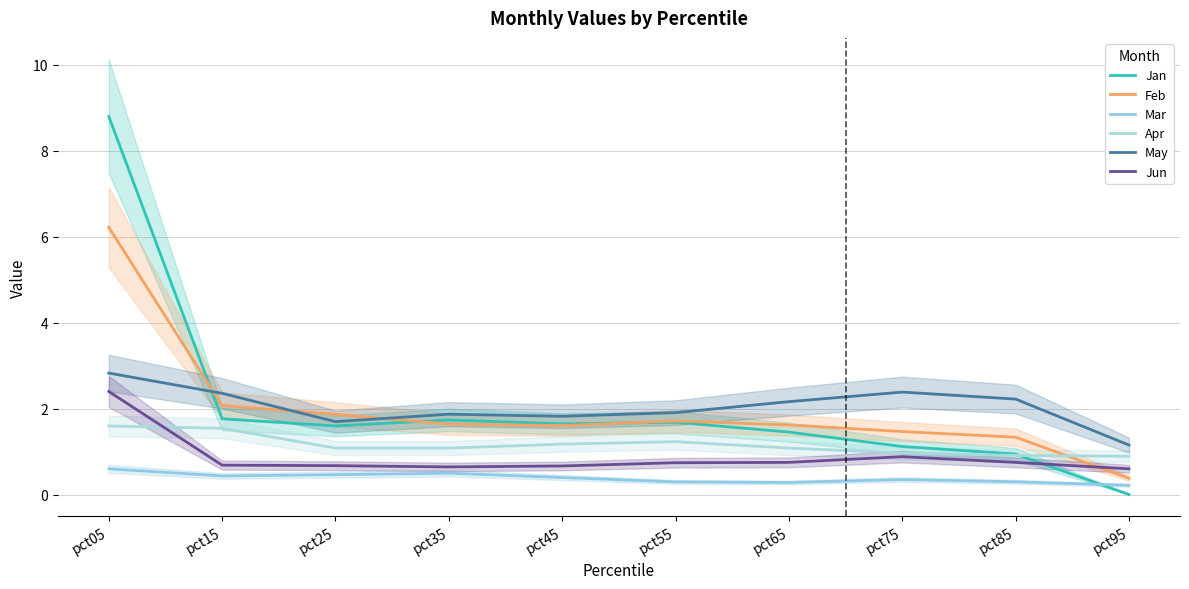

Rank the series at pct65 from highest to lowest value.

May, Feb, Jan, Apr, Jun, Mar